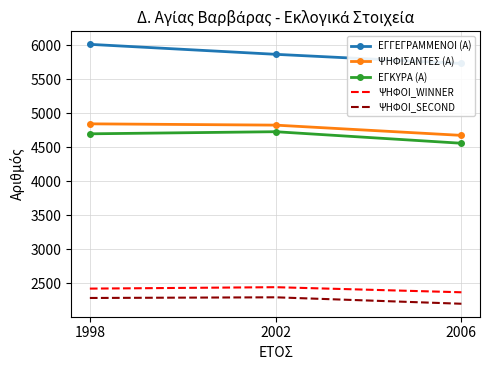

Is it true that ΕΓΓΕΓΡΑΜΜΕΝΟΙ (Α) equals 5734 at 2006?

True